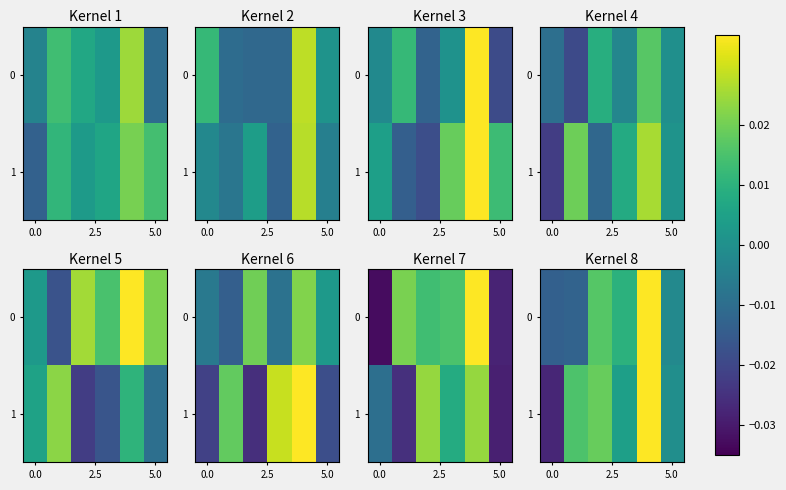

What is the difference between the maximum and minimum values in the 1 series?

0.1